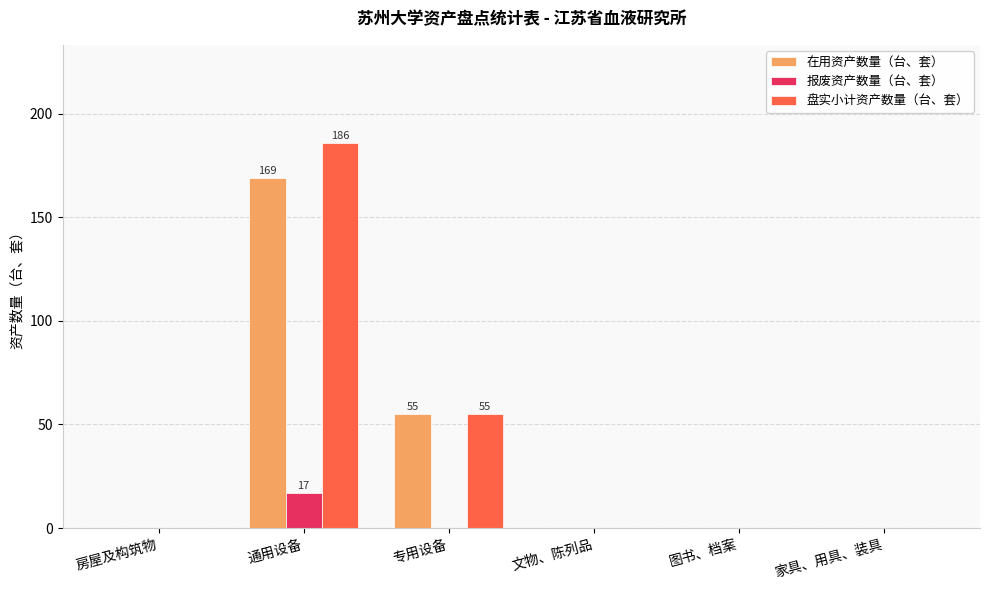

The 报废资产数量（台、套） series shows 0 at 家具、用具、装具. True or false?

True